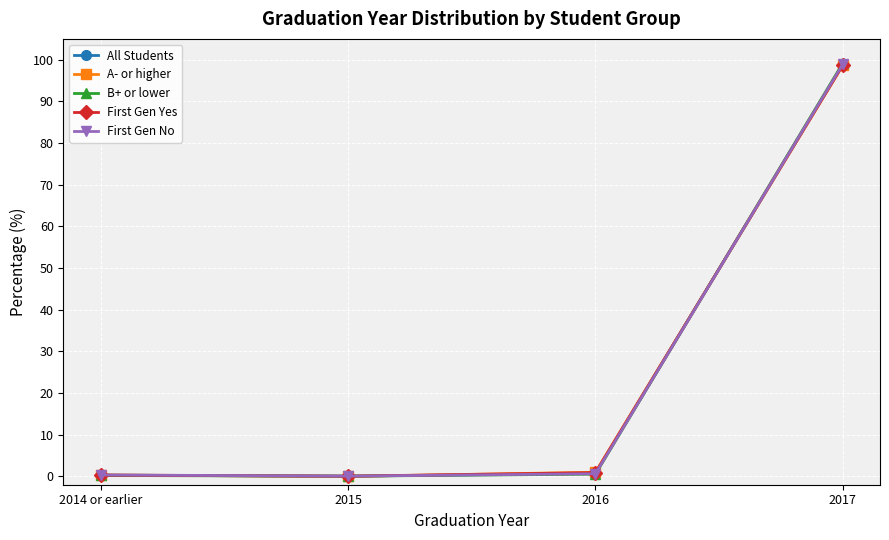

What is the label of the 3rd point from the left?

2016